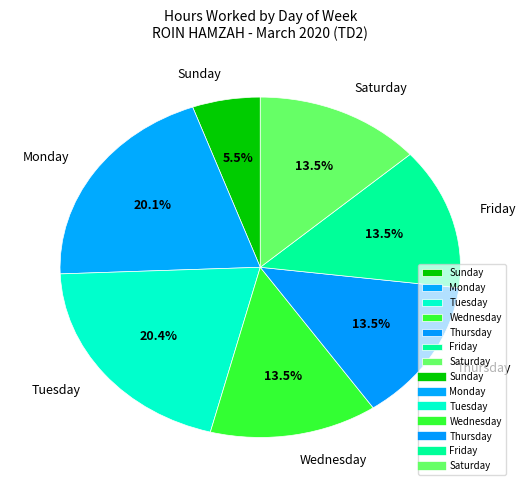

What is the smallest slice in the pie chart?

Sunday